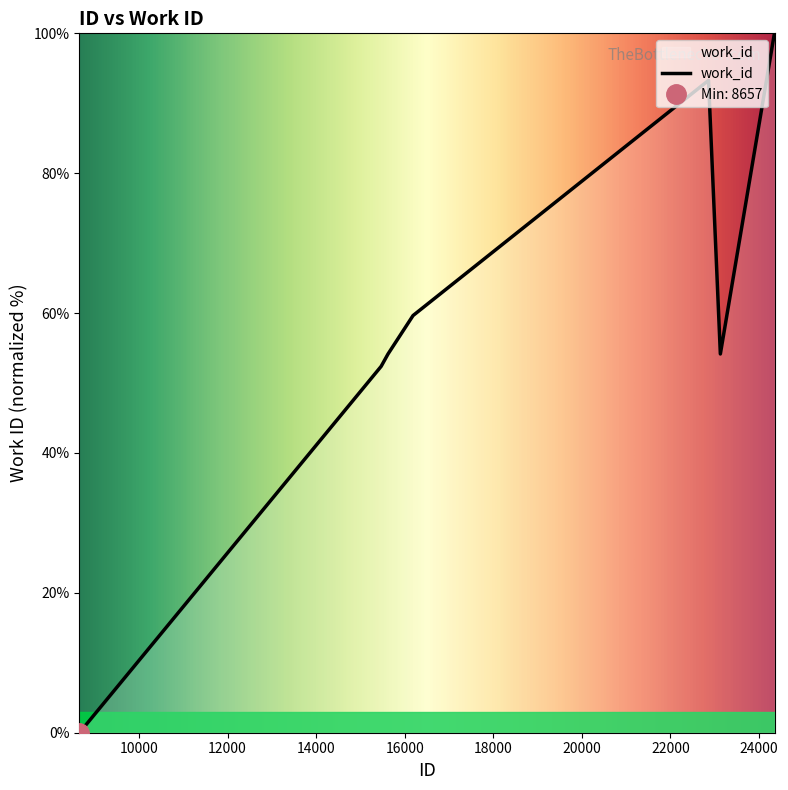

The value at 15493 is 14.2. True or false?

False